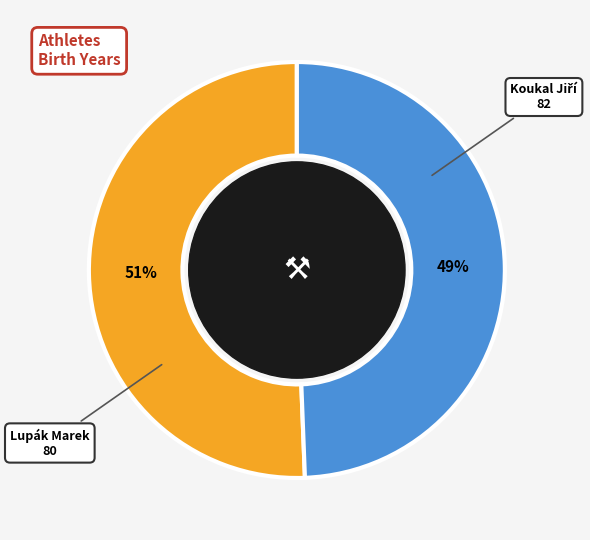

How many slices are in this pie chart?

2